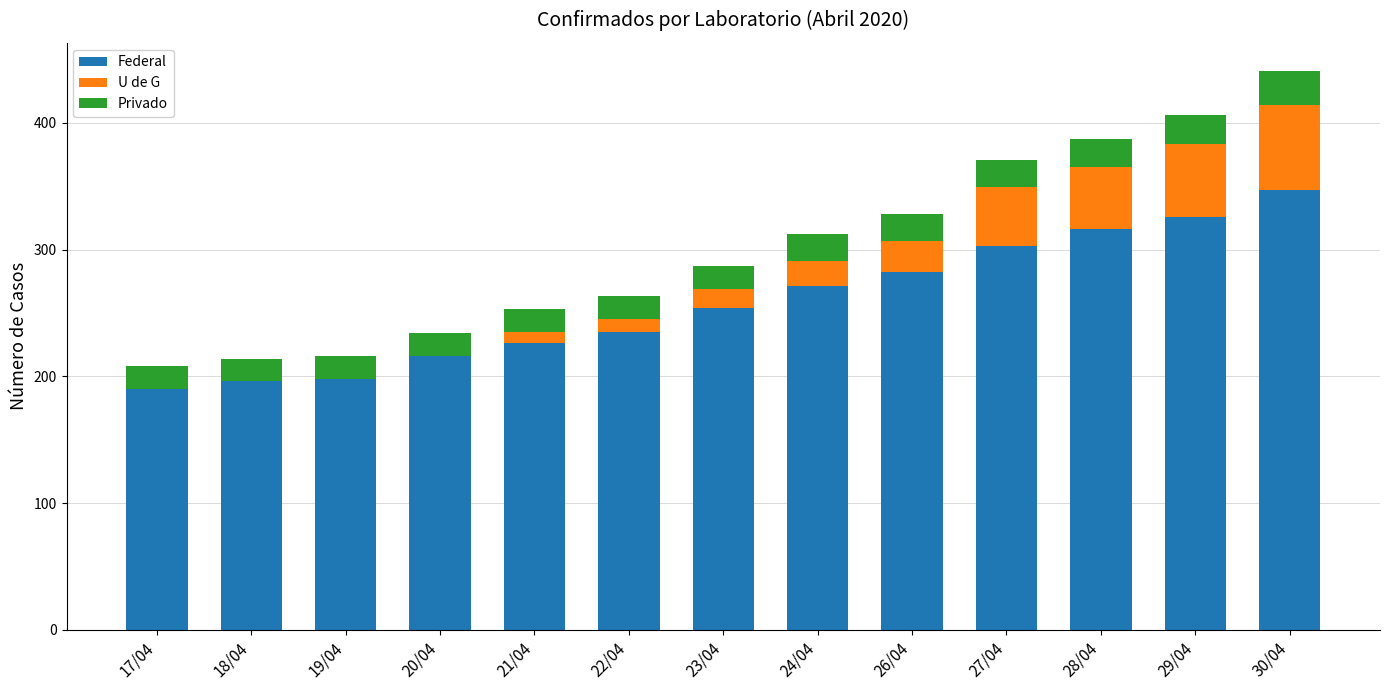

Where is Federal nearest to the value 268?

24/04